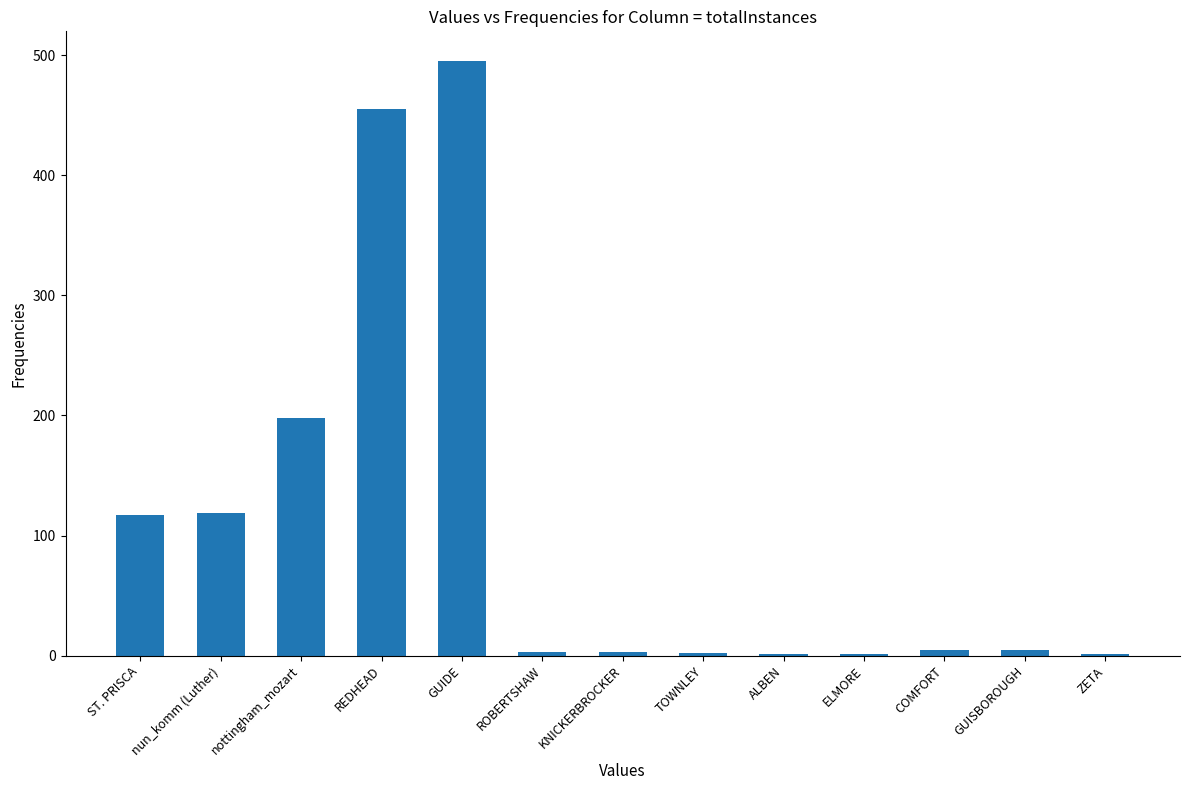

Which has a higher value, GUISBOROUGH or GUIDE?

GUIDE